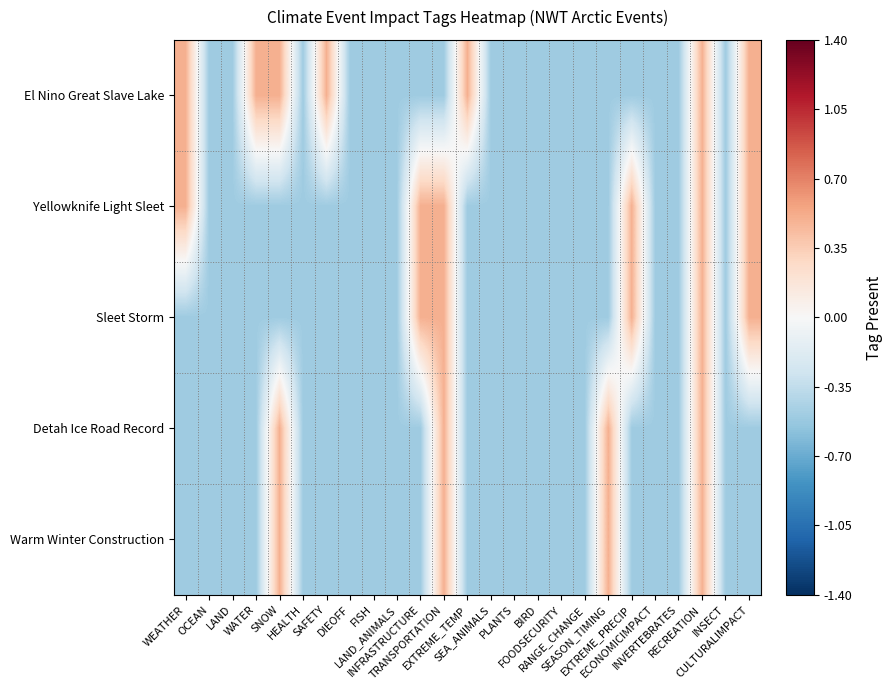

At which category is the sum across all series the highest?

RECREATION